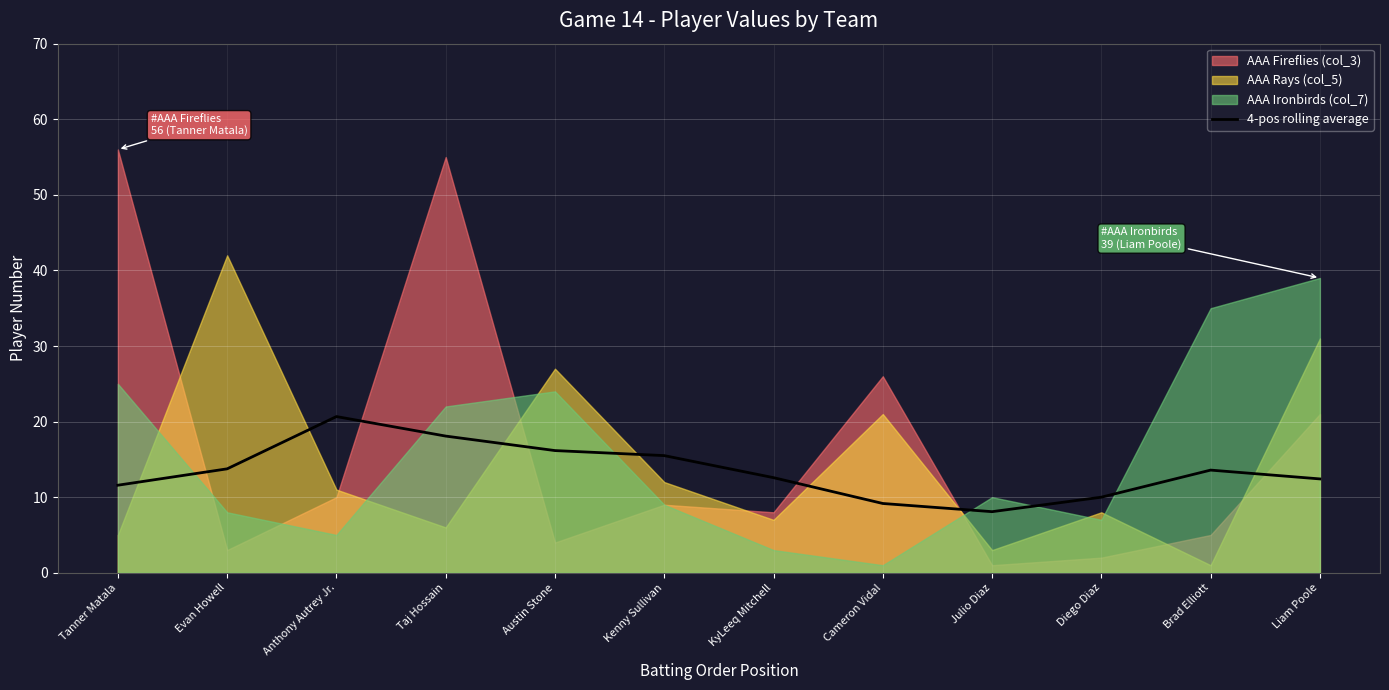

The chart shows a value of 9.2 at Cameron Vidal. True or false?

True